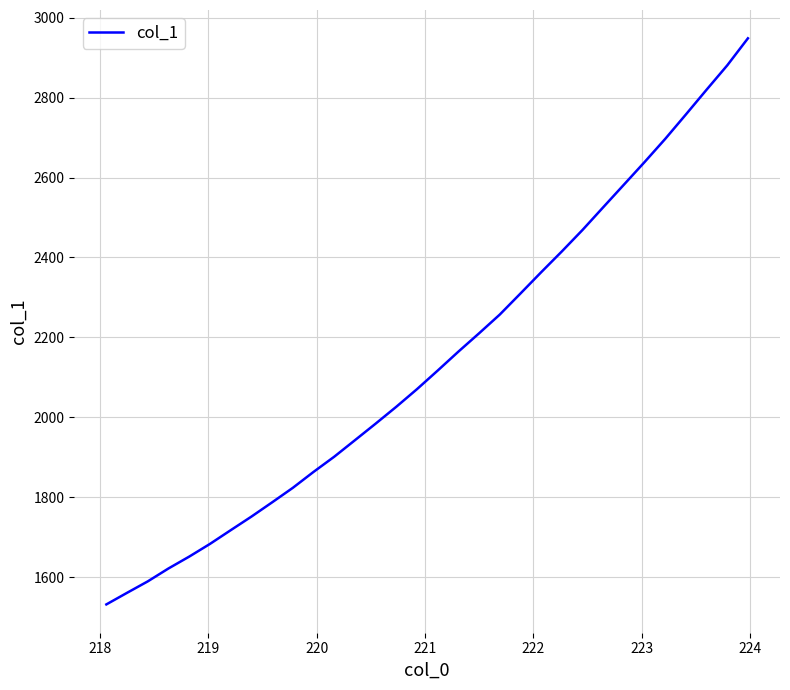

What is the minimum value shown in the chart?

1532.0